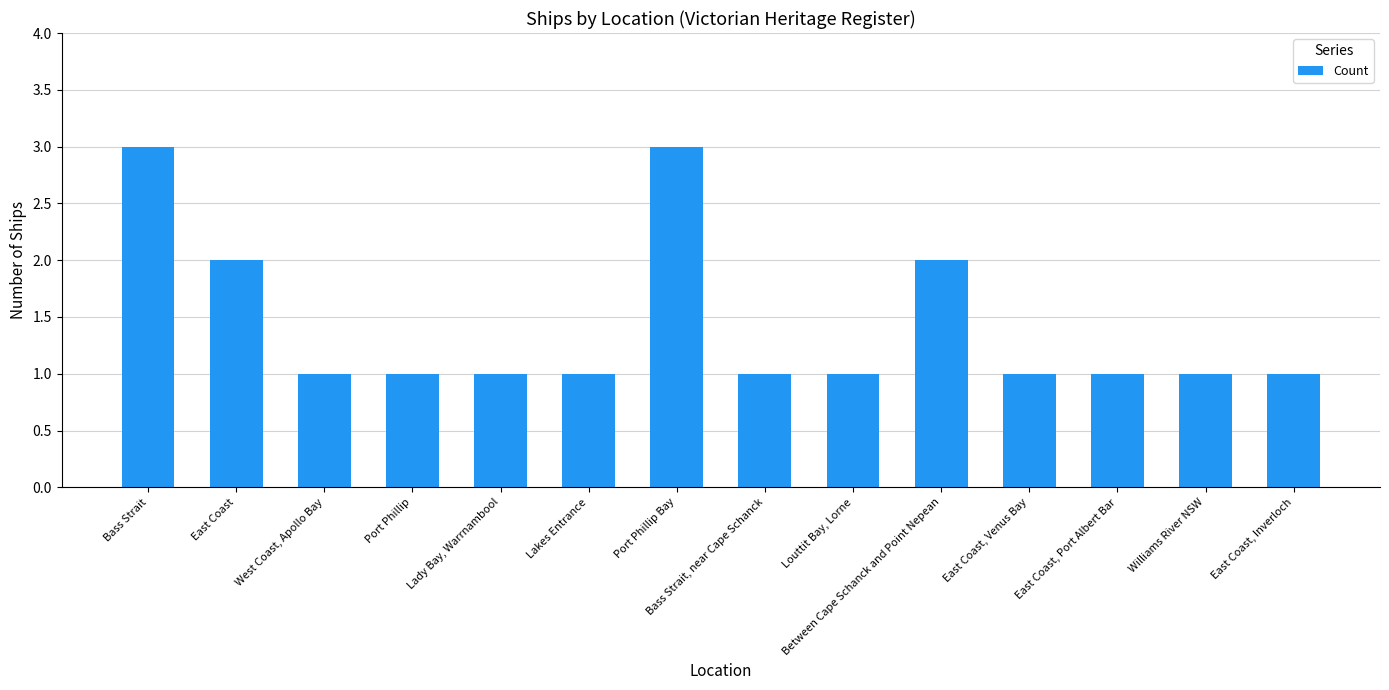

What is the value of the 4th bar from the left?

1